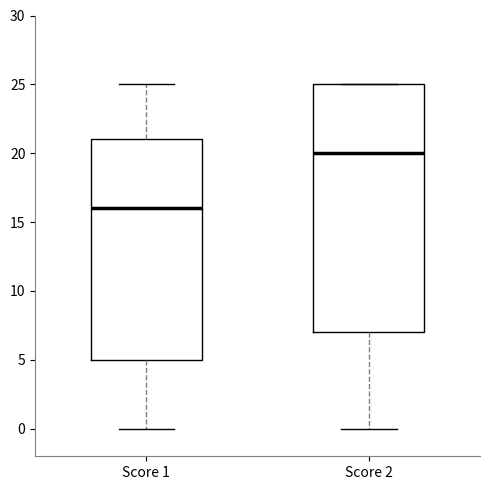

Which box's median line is the lowest?

Score 1